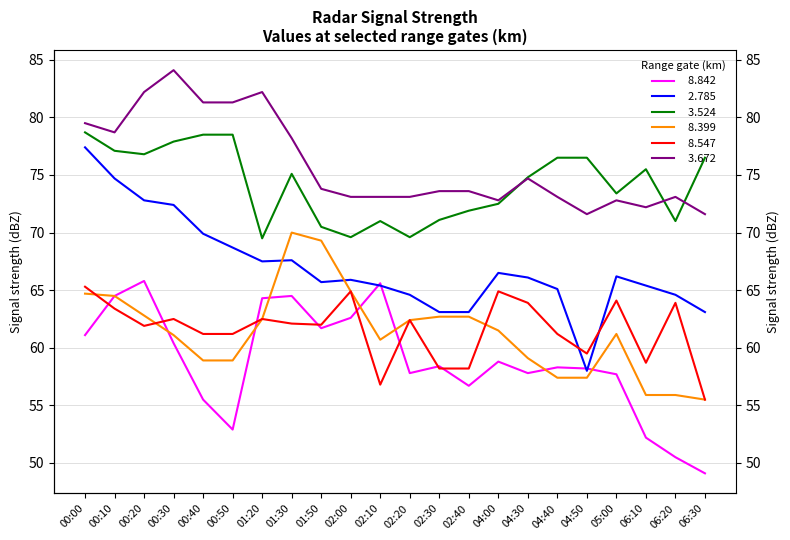

At which label is   3.672 closest to 77?

01:30